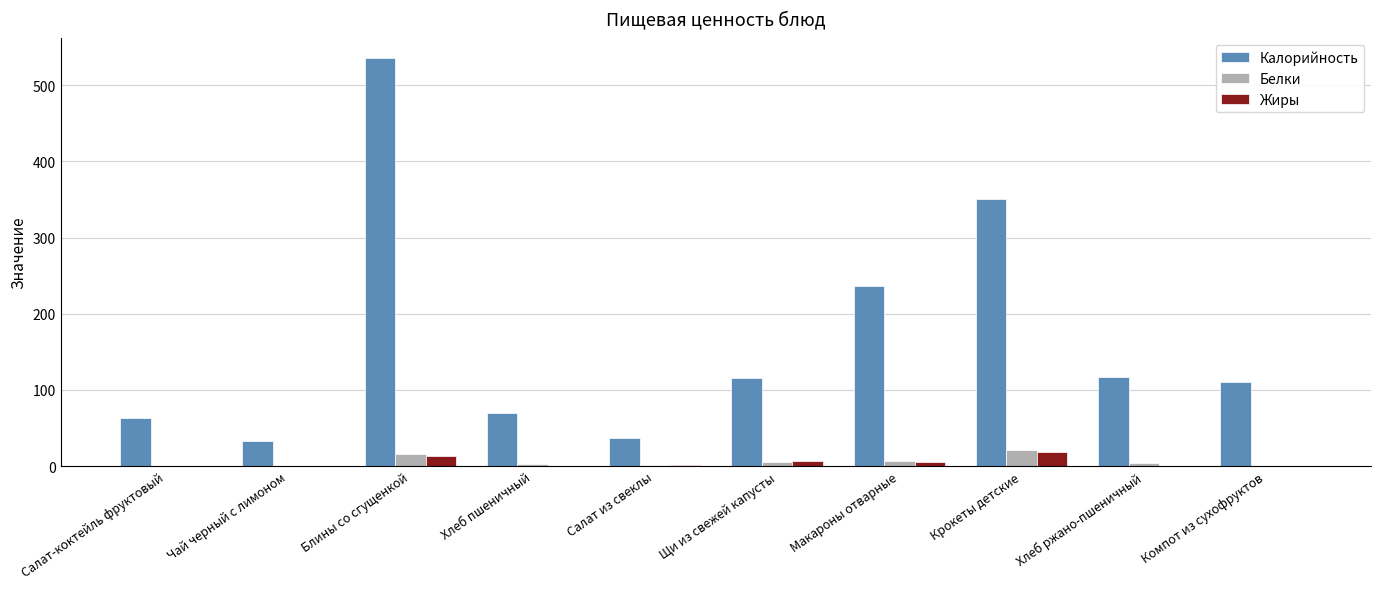

How many groups of bars are there?

10